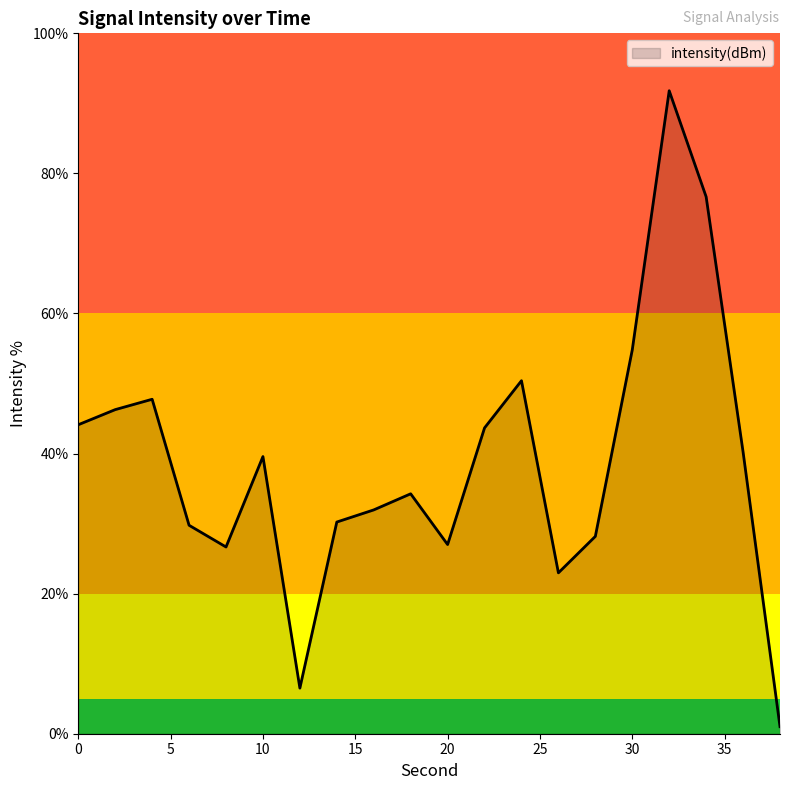

What is the difference between the maximum and minimum values?

90.8